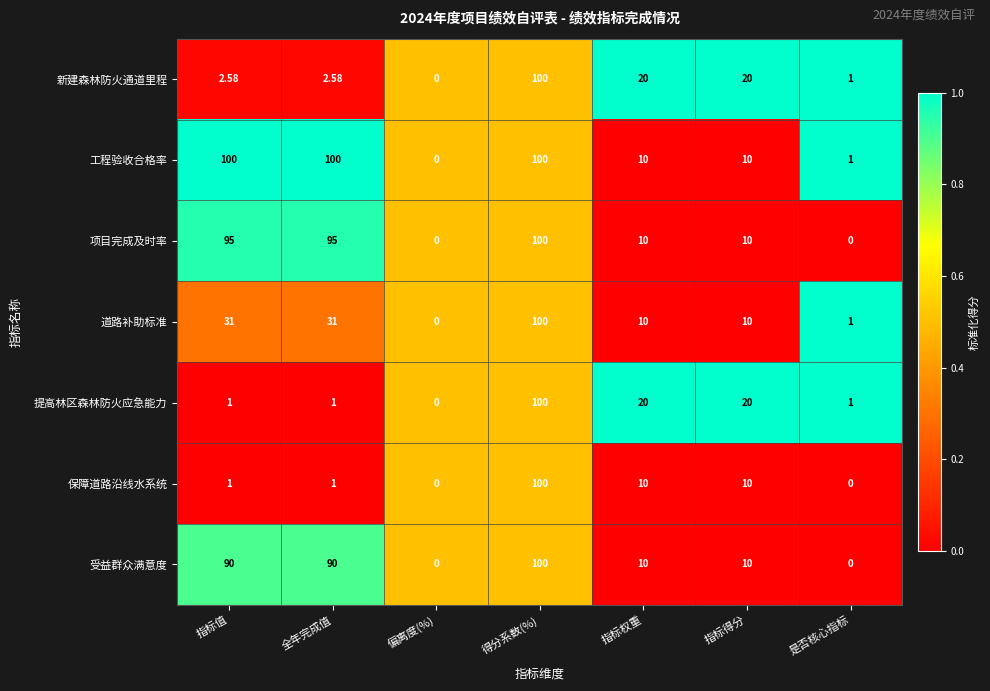

Is the value of 保障道路沿线水系统 at 是否核心指标 greater than the value of 项目完成及时率 at 全年完成值?

No